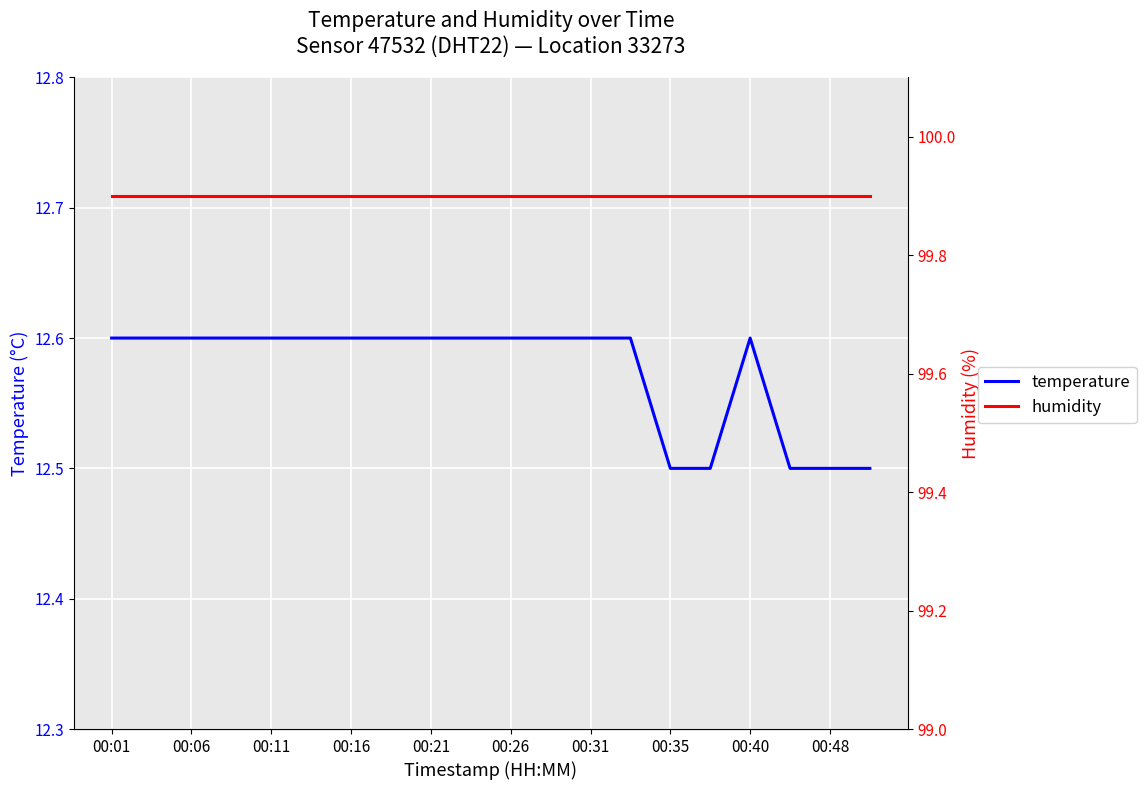

Reading left to right, extract all data points from this chart.

temperature: 12.6	12.6	12.6	12.6	12.6	12.6	12.6	12.6	12.6	12.6	12.6	12.6	12.6	12.6	12.5	12.5	12.6	12.5	12.5	12.5
humidity: 99.9	99.9	99.9	99.9	99.9	99.9	99.9	99.9	99.9	99.9	99.9	99.9	99.9	99.9	99.9	99.9	99.9	99.9	99.9	99.9